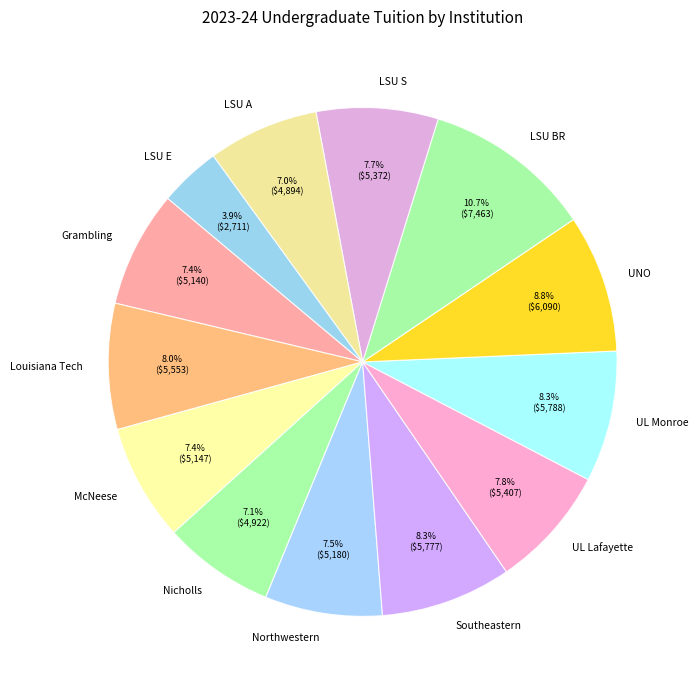

To the nearest percent, what percentage of the pie is McNeese?

7%